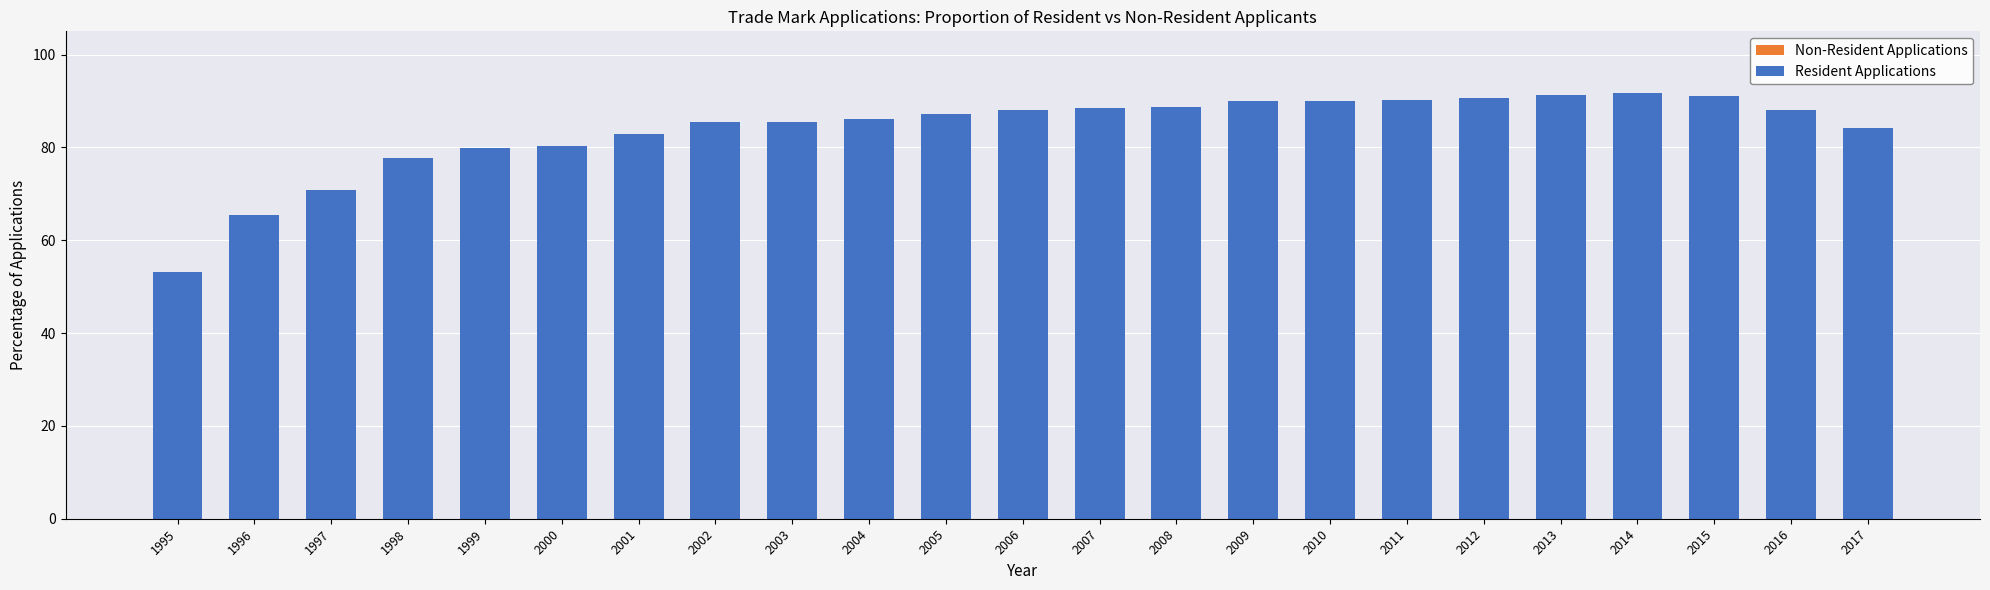

Reading right to left, extract all data points from this chart.

Non-Resident Applications: 2017=15.8	2016=12.0	2015=9.0	2014=8.3	2013=8.7	2012=9.3	2011=9.7	2010=10.0	2009=9.9	2008=11.2	2007=11.6	2006=11.9	2005=12.8	2004=13.9	2003=14.6	2002=14.4	2001=17.0	2000=19.6	1999=20.1	1998=22.3	1997=29.2	1996=34.7	1995=46.8
Resident Applications: 2017=84.2	2016=88.0	2015=91.0	2014=91.7	2013=91.3	2012=90.7	2011=90.3	2010=90.0	2009=90.1	2008=88.8	2007=88.4	2006=88.1	2005=87.2	2004=86.1	2003=85.4	2002=85.6	2001=83.0	2000=80.4	1999=79.9	1998=77.7	1997=70.8	1996=65.3	1995=53.2